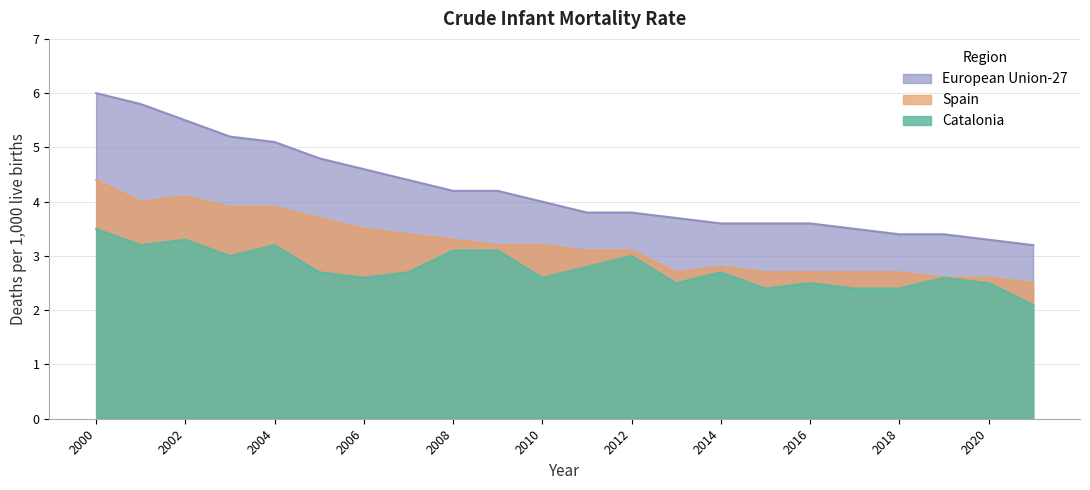

What is the difference between the highest and lowest values at 2016?

1.1